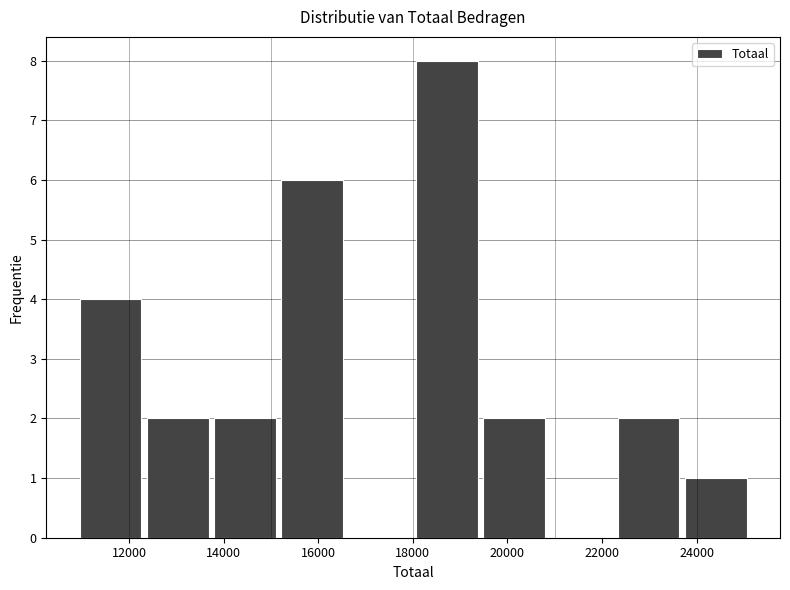

Reading left to right, transcribe this chart: for each bar, give the range it covers on the x-axis and its height. Neither the bar edges nor the heights are printed on the chart, so give them approximately, as read against the axes.

11000 to 12400: 4
12400 to 13800: 2
13800 to 15200: 2
15200 to 16600: 6
16600 to 18000: 0
18000 to 19400: 8
19400 to 21000: 2
21000 to 22400: 0
22400 to 23800: 2
23800 to 25200: 1